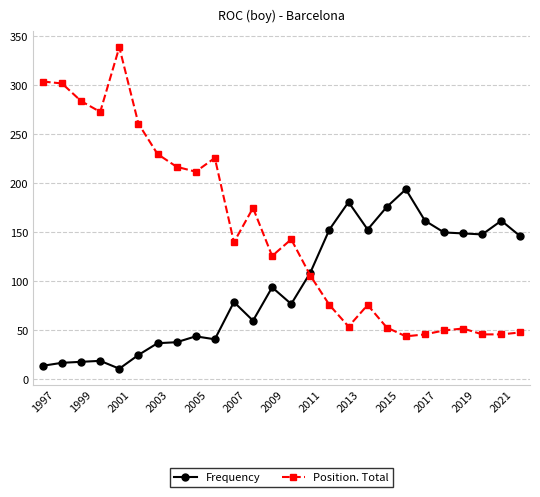

At how many categories does at least one series exceed 267?

5